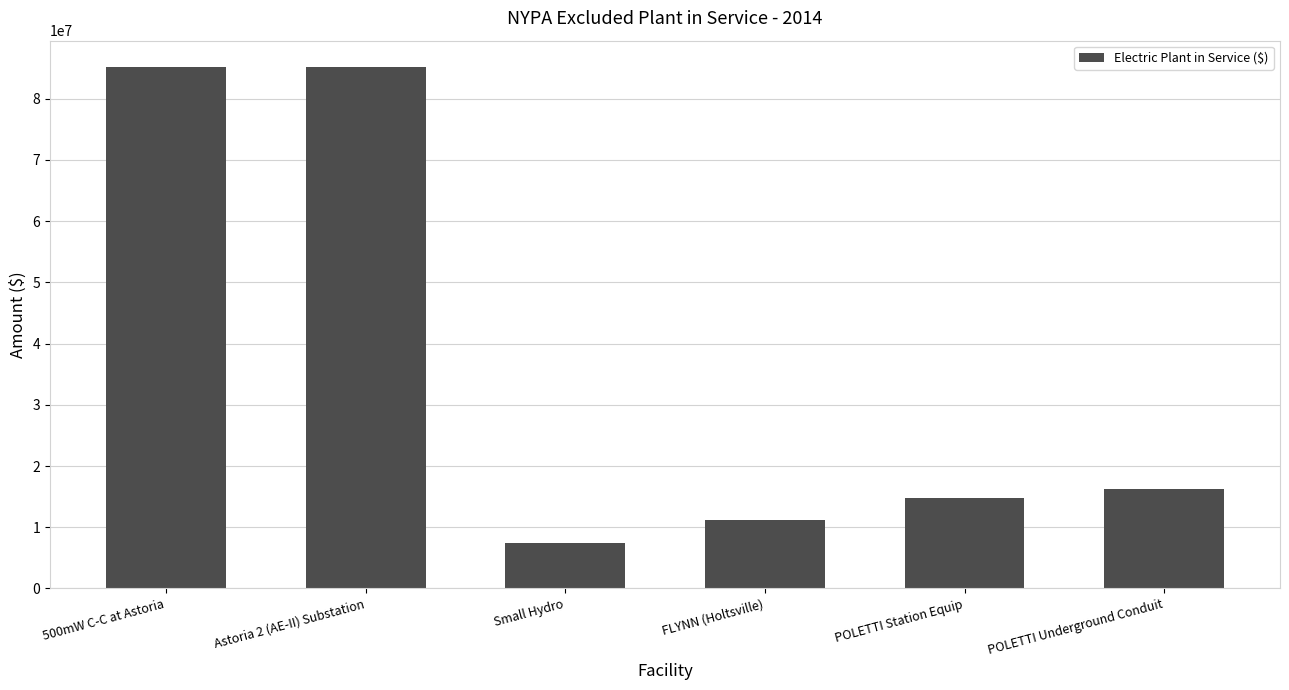

What is the value of the 3rd bar from the left?

7360948.0